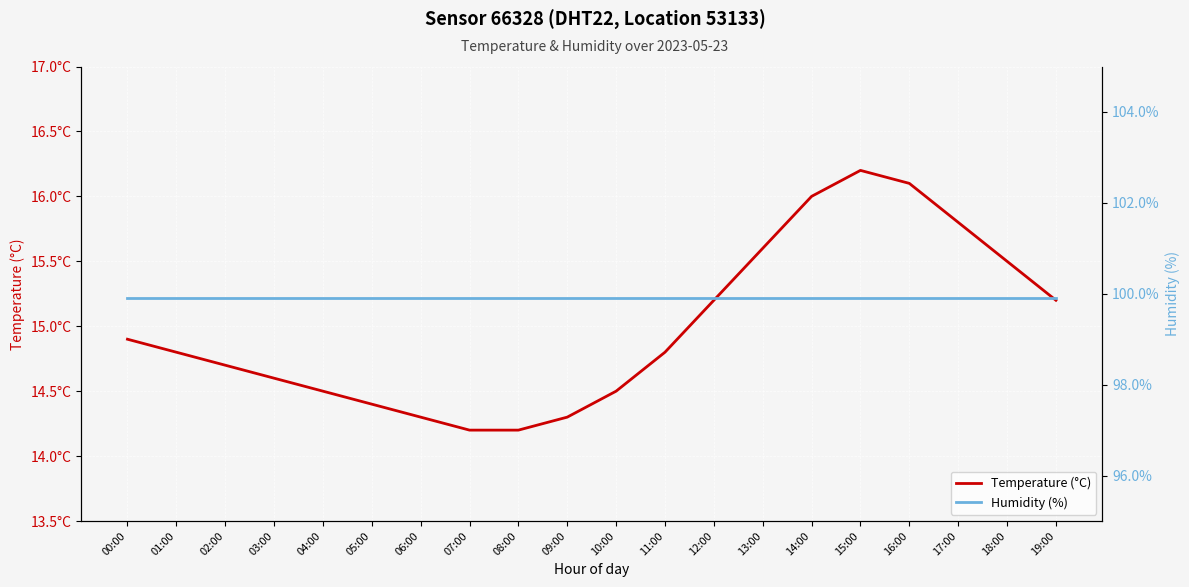

Is it true that Temperature (°C) equals 15.2 at 19:00?

True